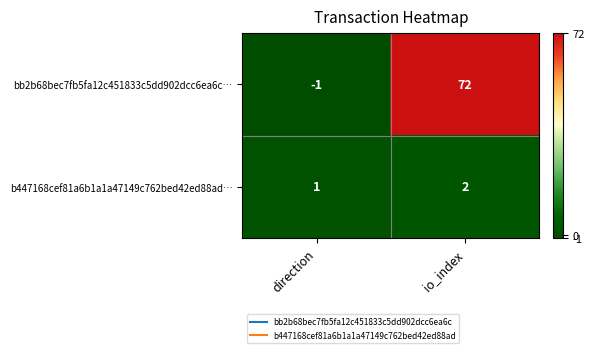

Is it true that bb2b68bec7fb5fa12c451833c5dd902dcc6ea6c… equals 72 at io_index?

True